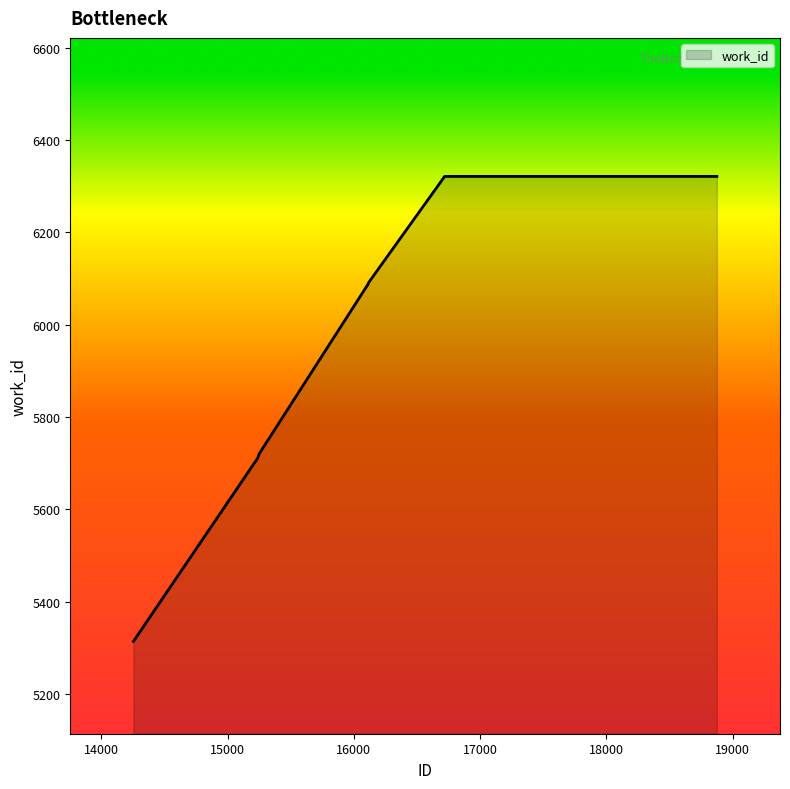

What is the difference between the maximum and minimum values?

1007